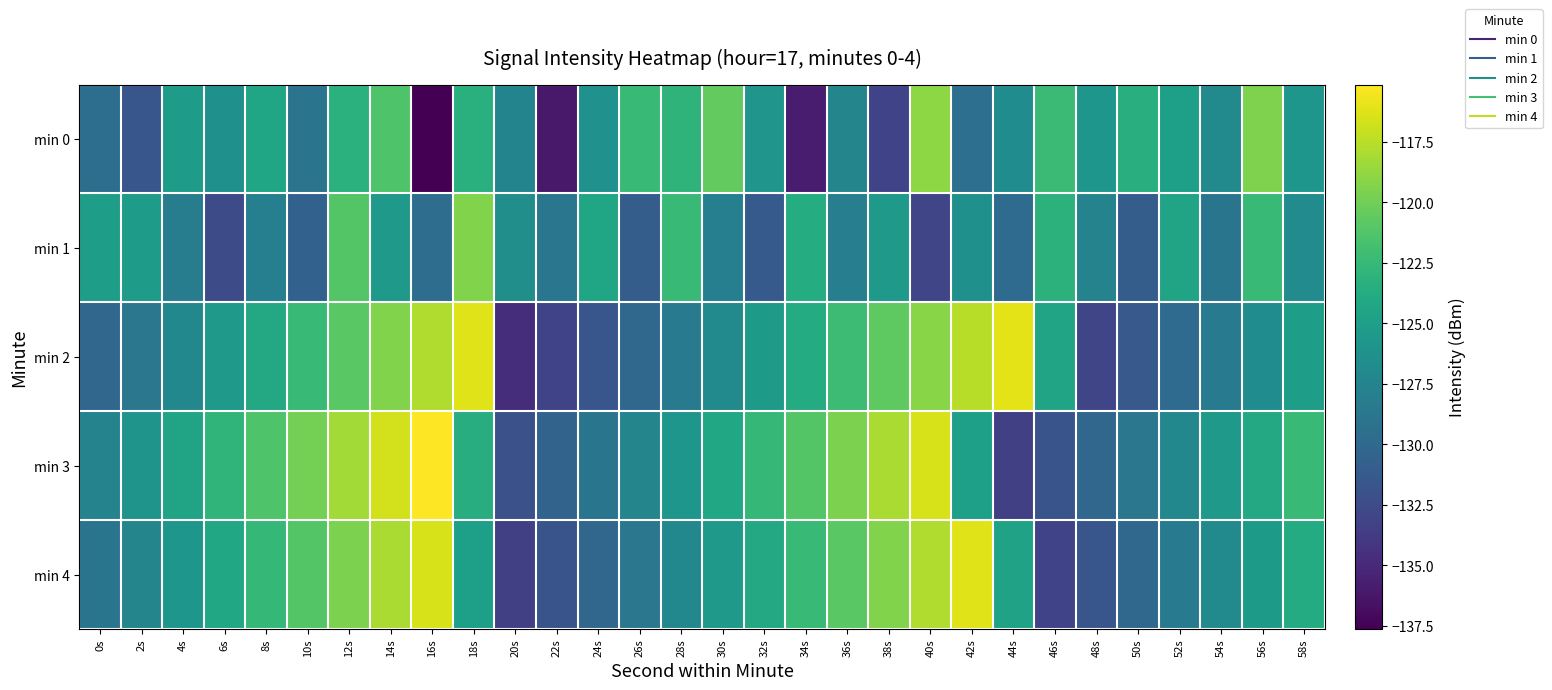

Rank the series at 16s from lowest to highest value.

min 0, min 1, min 2, min 4, min 3